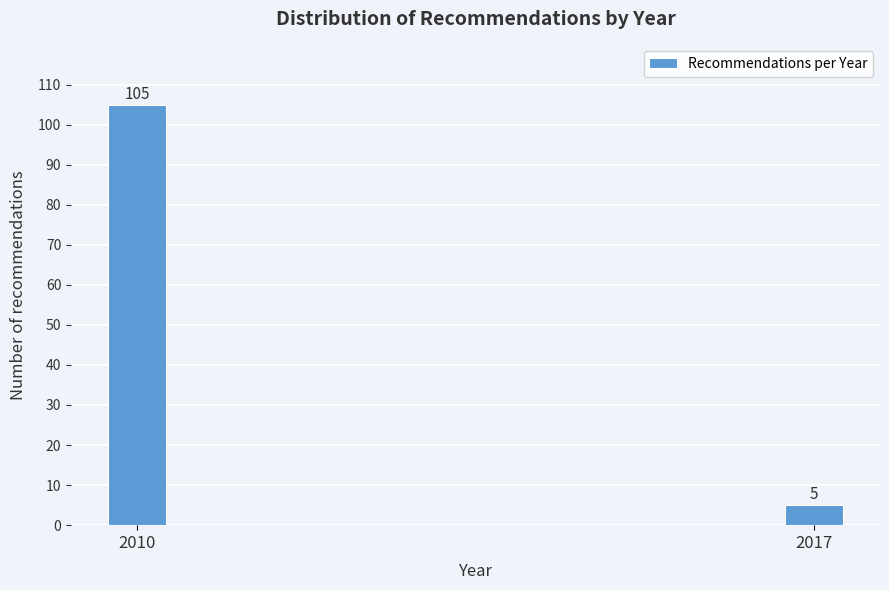

Reading left to right, transcribe all the data shown in this chart.

105	5